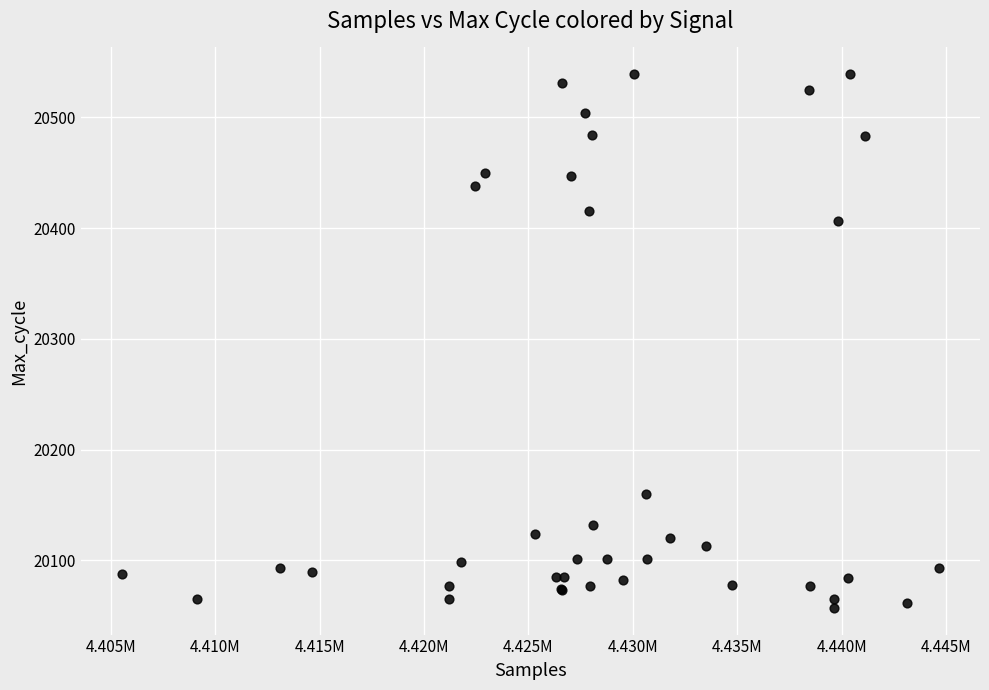

What Y value in the scatter plot is closest to 20298?

20406